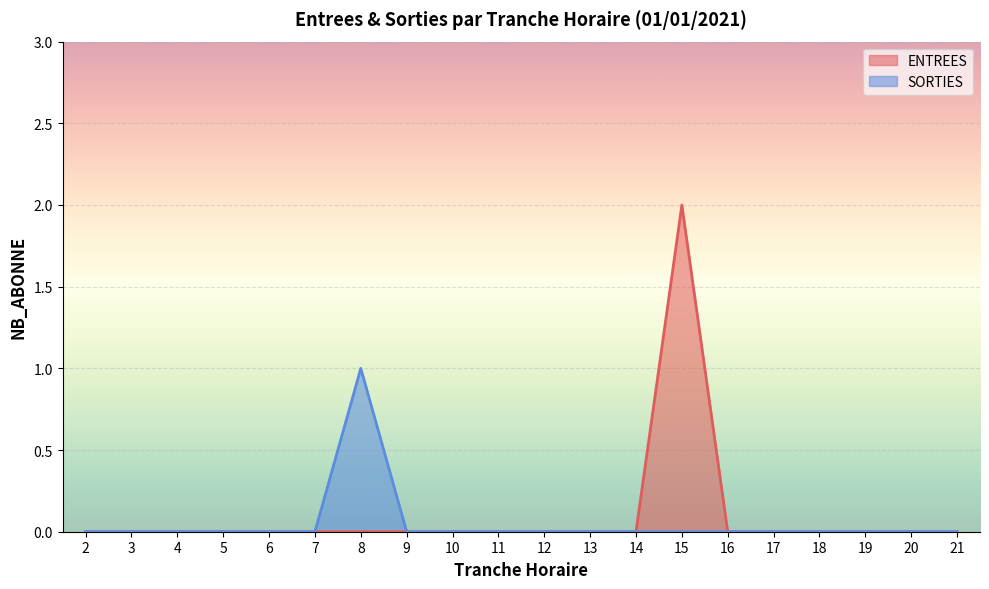

At which category does the chart reach its peak across all series?

15